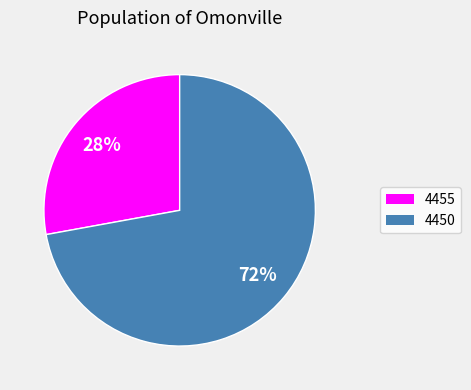

True or false: 4455 accounts for 13% of the total.

False